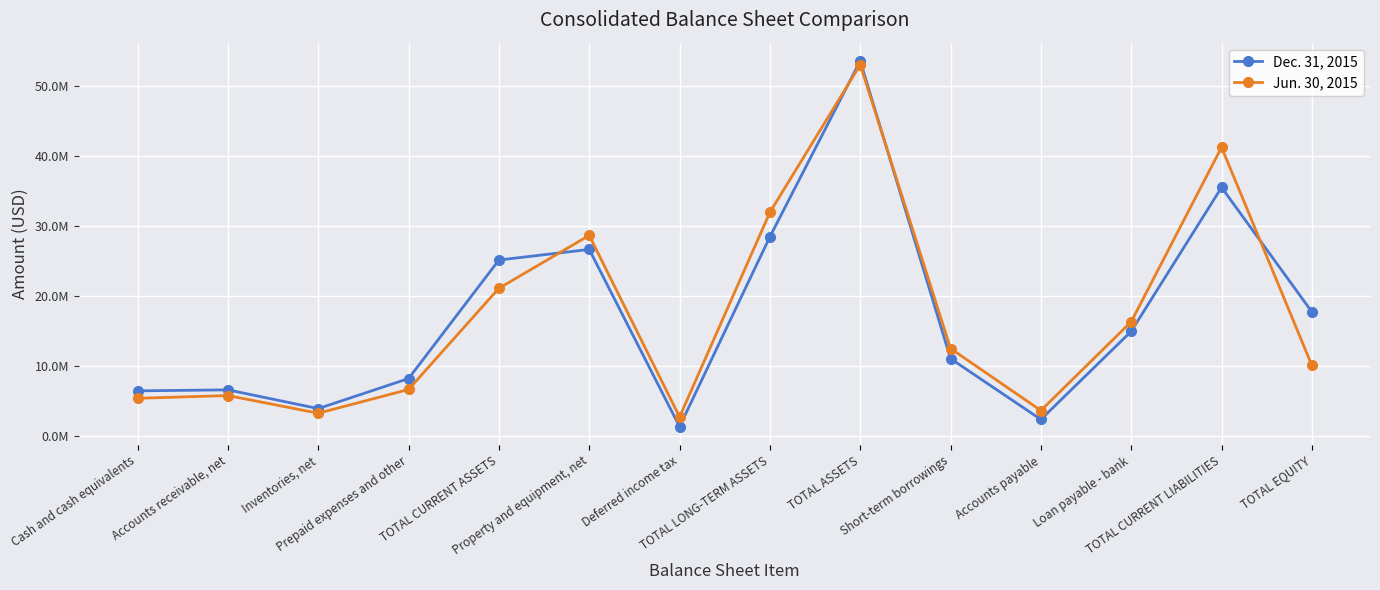

Does the chart have visible grid lines?

Yes